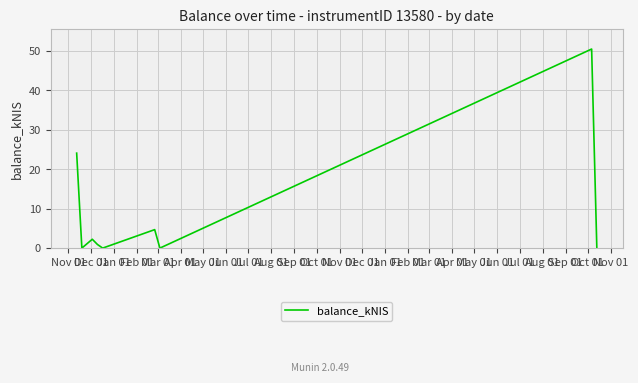

What is the difference between the maximum and minimum values?

50.5